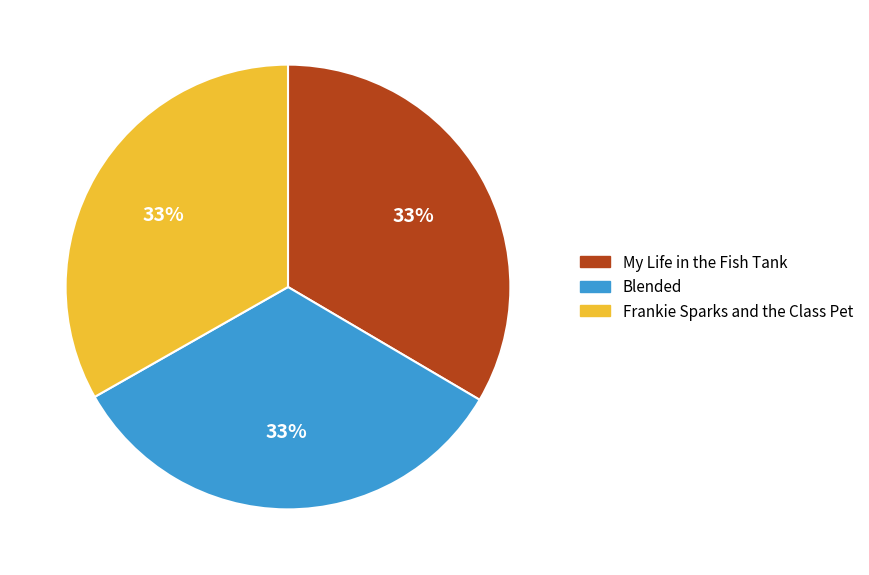

Does any single category account for the majority?

No